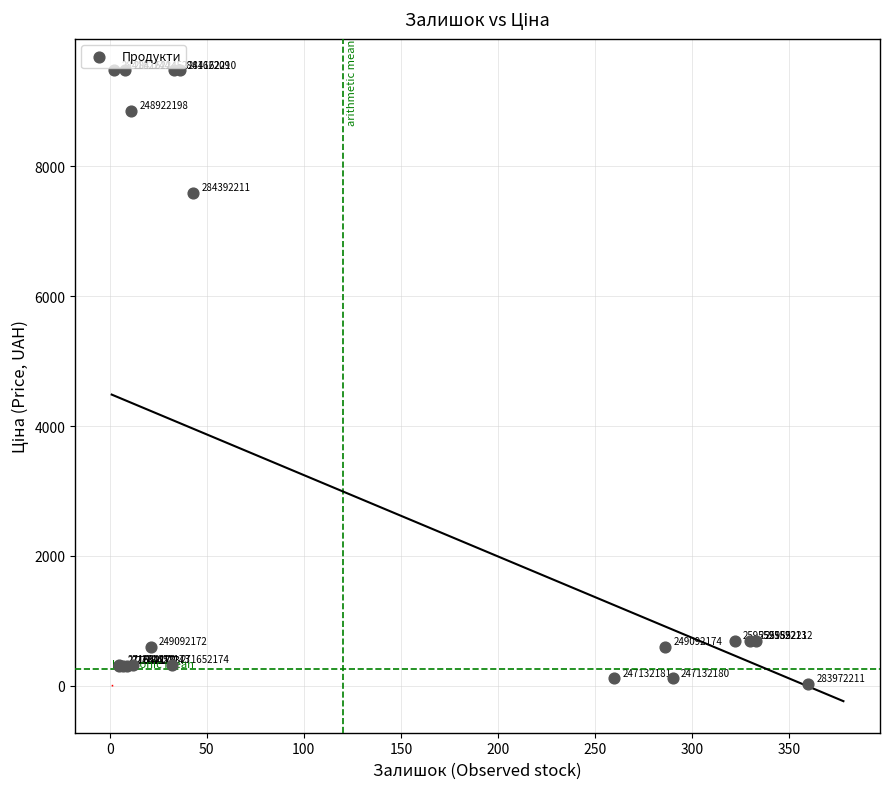

What Y value in the scatter plot is closest to 4756?

7596.5